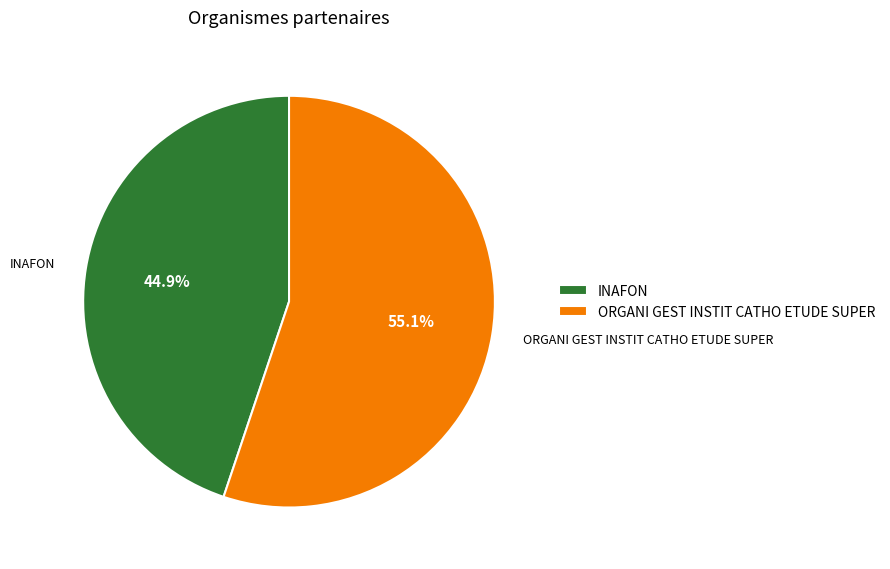

What is the smallest slice in the pie chart?

INAFON